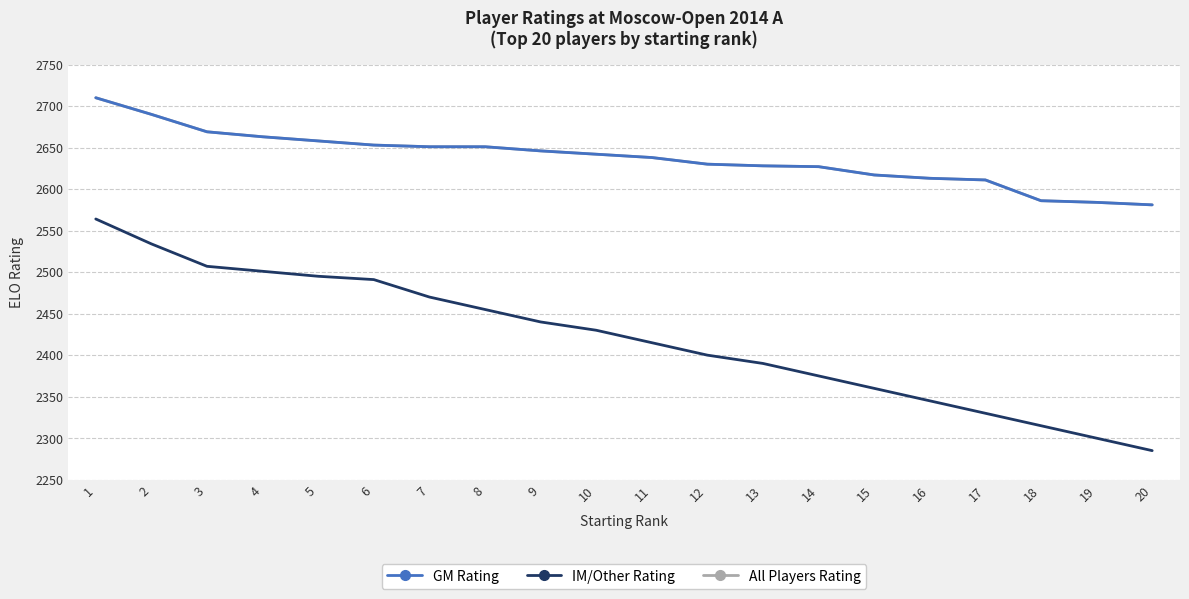

Is it true that All Players Rating equals 4468 at 16?

False